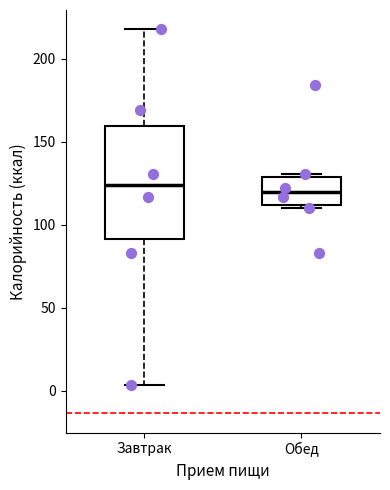

Reading left to right, read every box against the y-axis: the position of its median line, the range the box covers, and the ends of its whiskers. The values are not printed on the chart, so give them approximately, as read against the axis.

Завтрак: median 125, box 90 to 160, whiskers 5 to 220
Обед: median 120, box 110 to 130, whiskers 110 (just below the box's lower edge) to 130 (just above the box's upper edge)